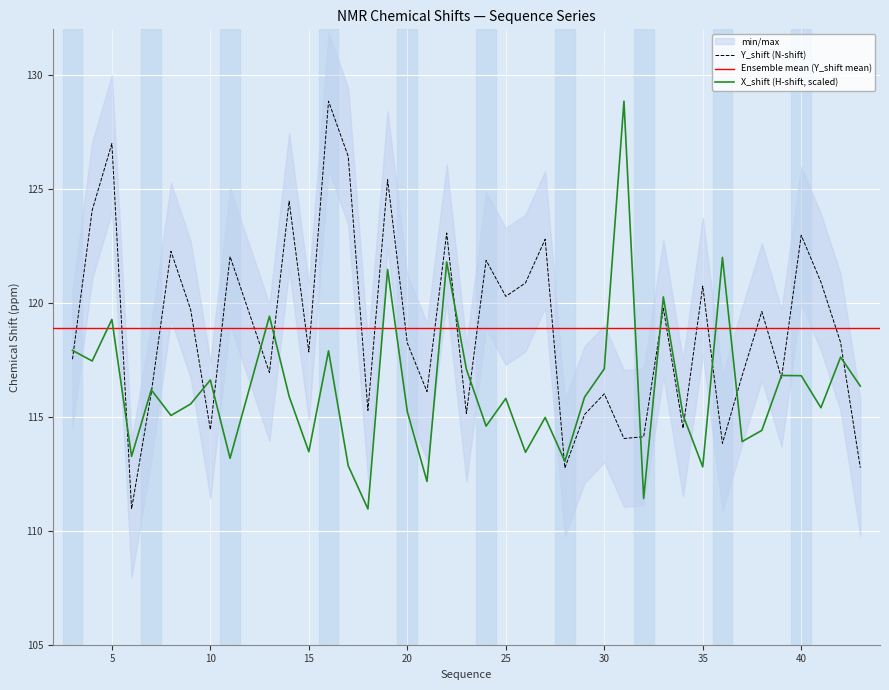

What is the maximum value for X_shift (H-shift, scaled)?

128.8